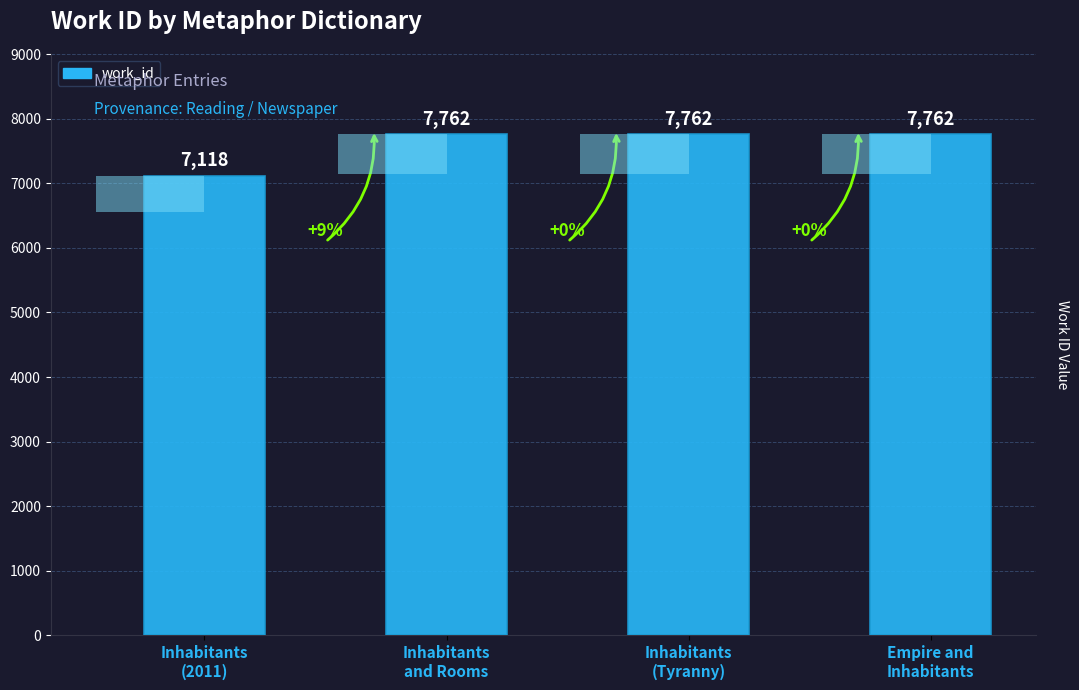

Approximately how many times larger is the value at Inhabitants
(2011) compared to Inhabitants
(Tyranny)?

0.9